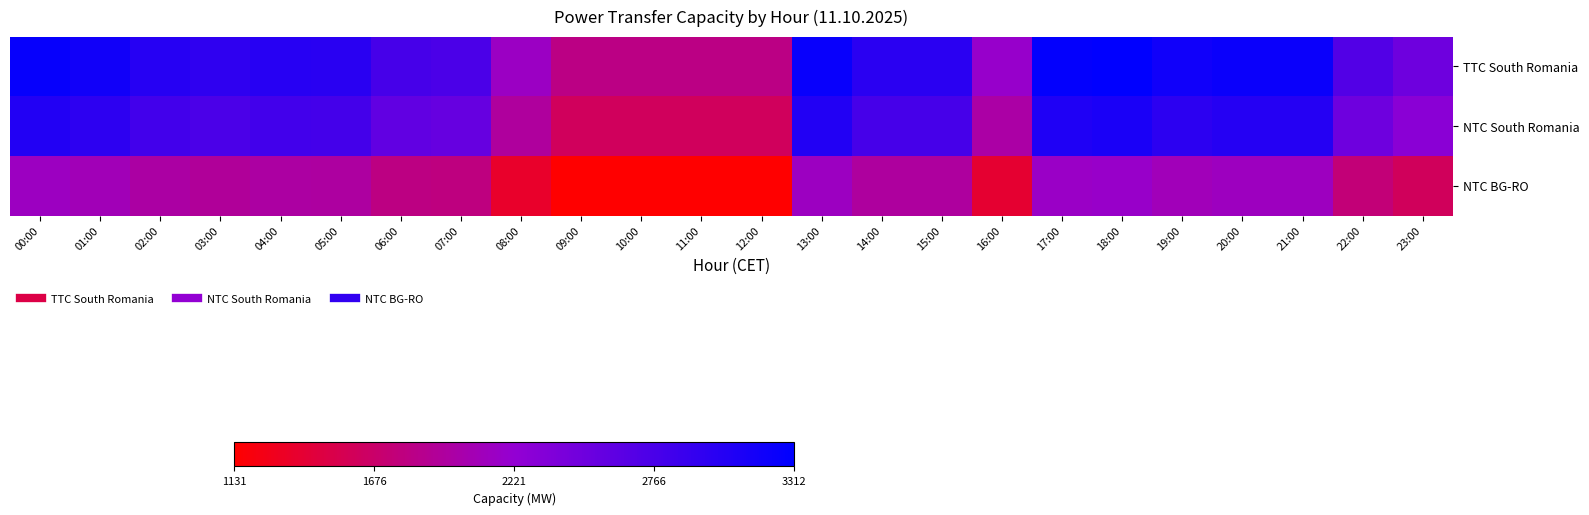

Which series has the largest total across all categories?

TTC South Romania